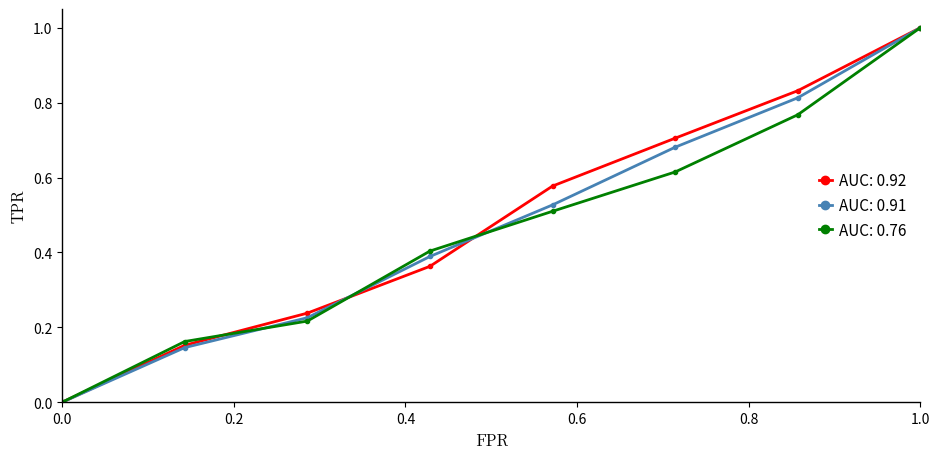

What is the maximum value shown in the chart?

1.0